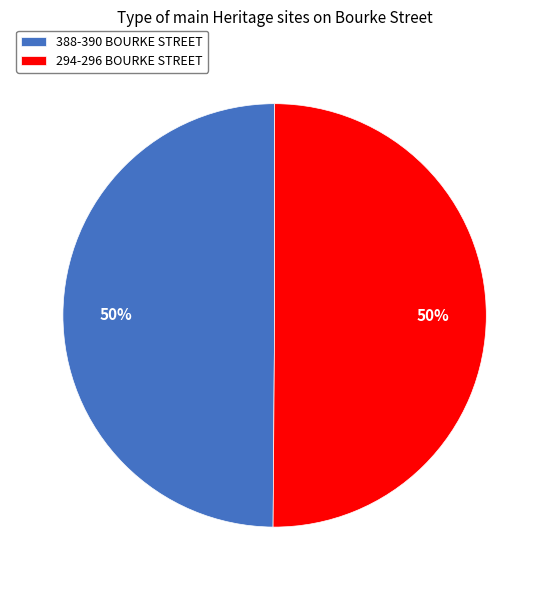

To the nearest percent, what percentage of the pie is 388-390 BOURKE STREET?

50%